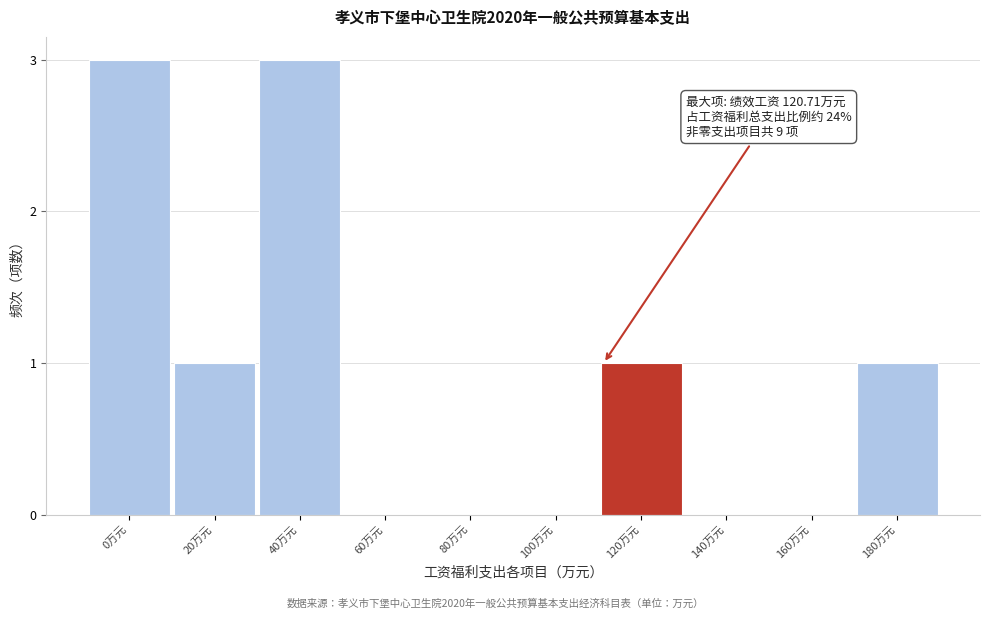

Reading right to left, list all the values displayed in this chart.

180万元=1	160万元=0	140万元=0	120万元=1	100万元=0	80万元=0	60万元=0	40万元=3	20万元=1	0万元=3